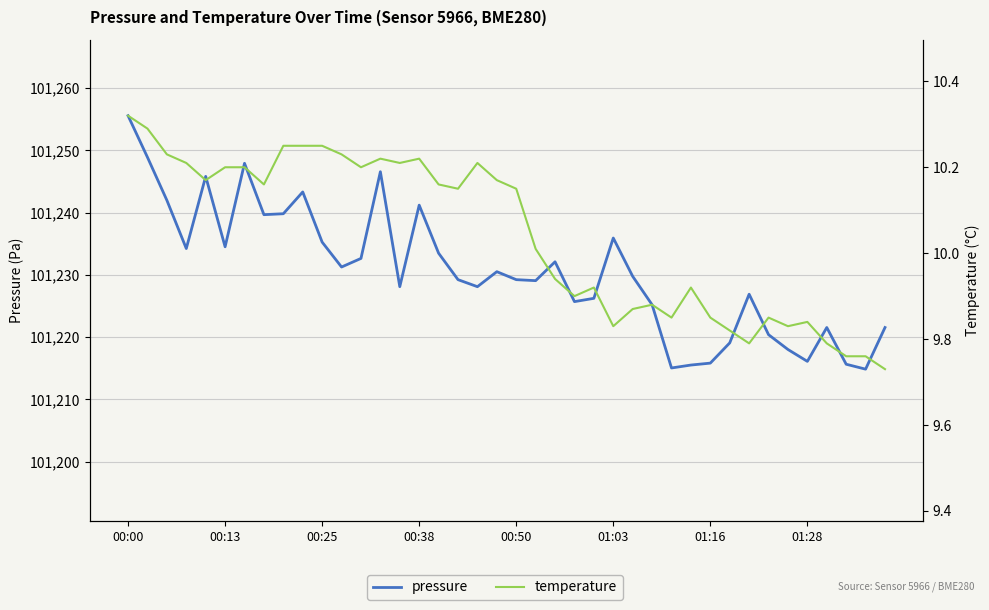

What is the difference between the maximum and minimum values in the temperature series?

0.6